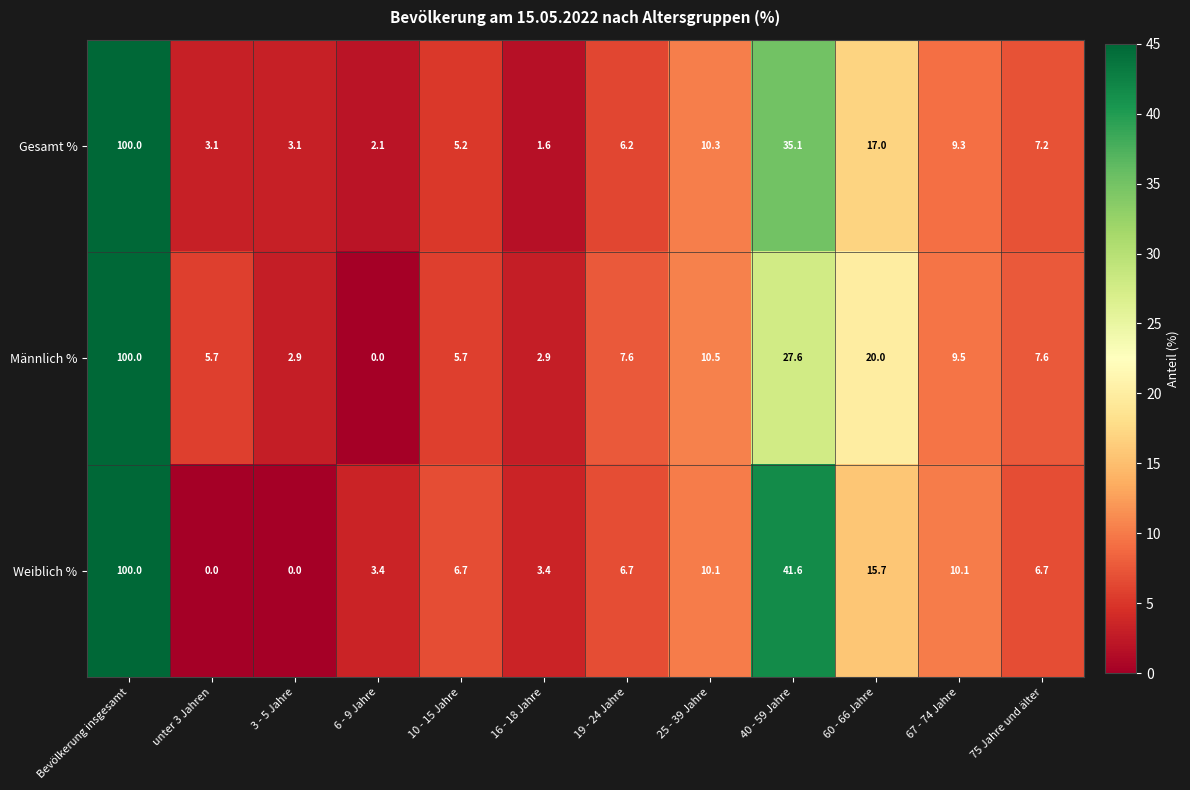

At which label does Männlich % first exceed 7?

Bevölkerung insgesamt